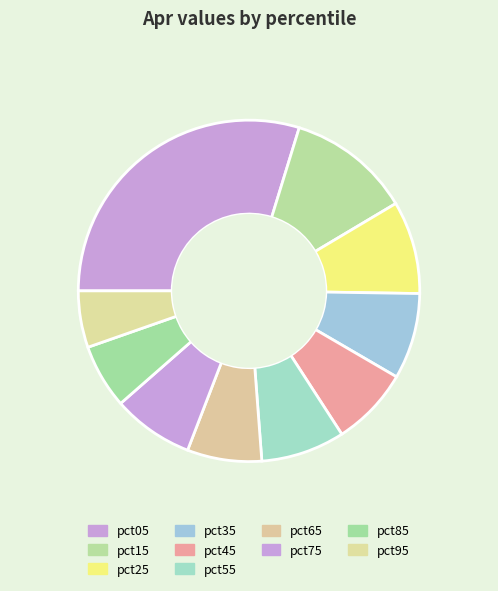

Which category has the biggest portion of the pie?

pct05